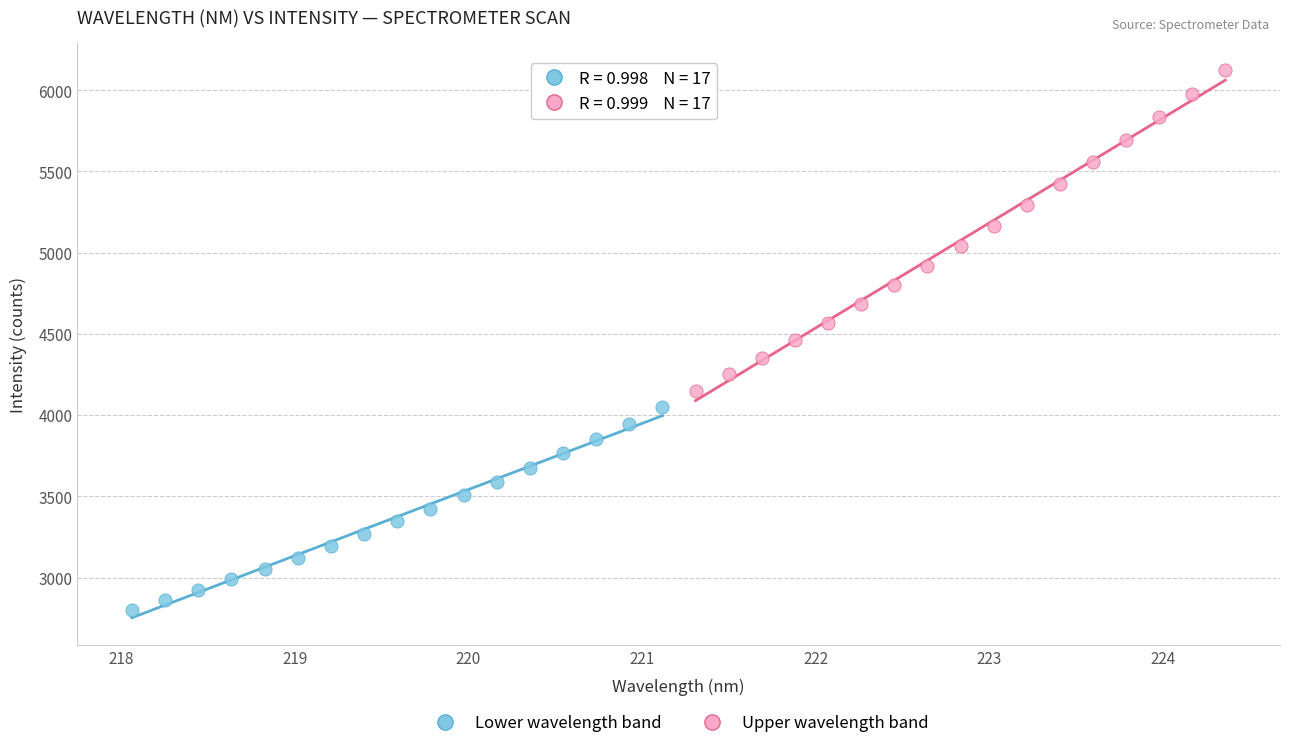

What are all the series names shown in the legend?

Lower wavelength band, Upper wavelength band